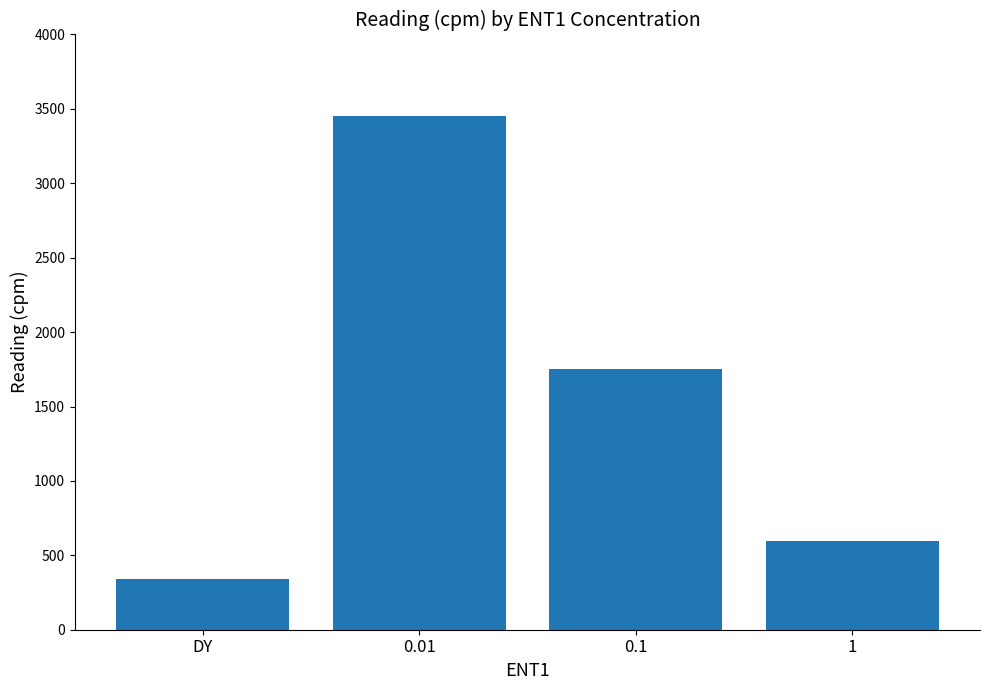

What is the value of the 2nd bar from the left?

3455